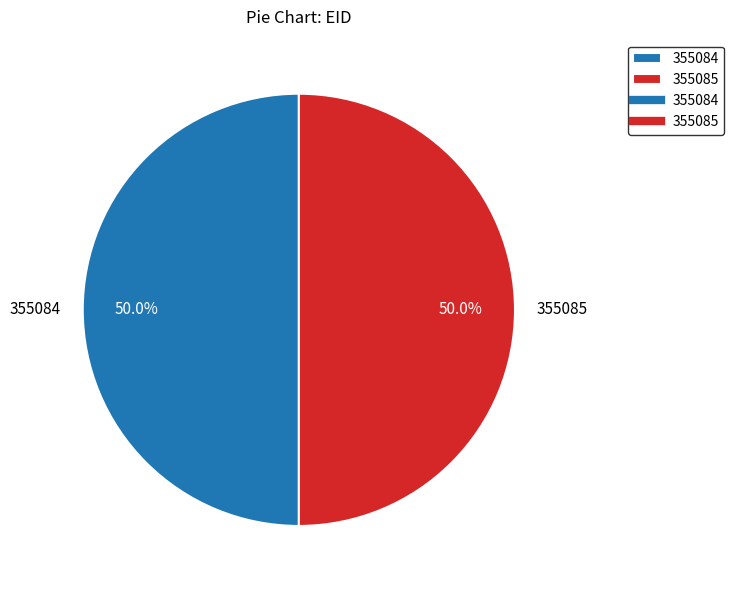

What is the ratio of the value at 355085 to the value at 355084?

1.0